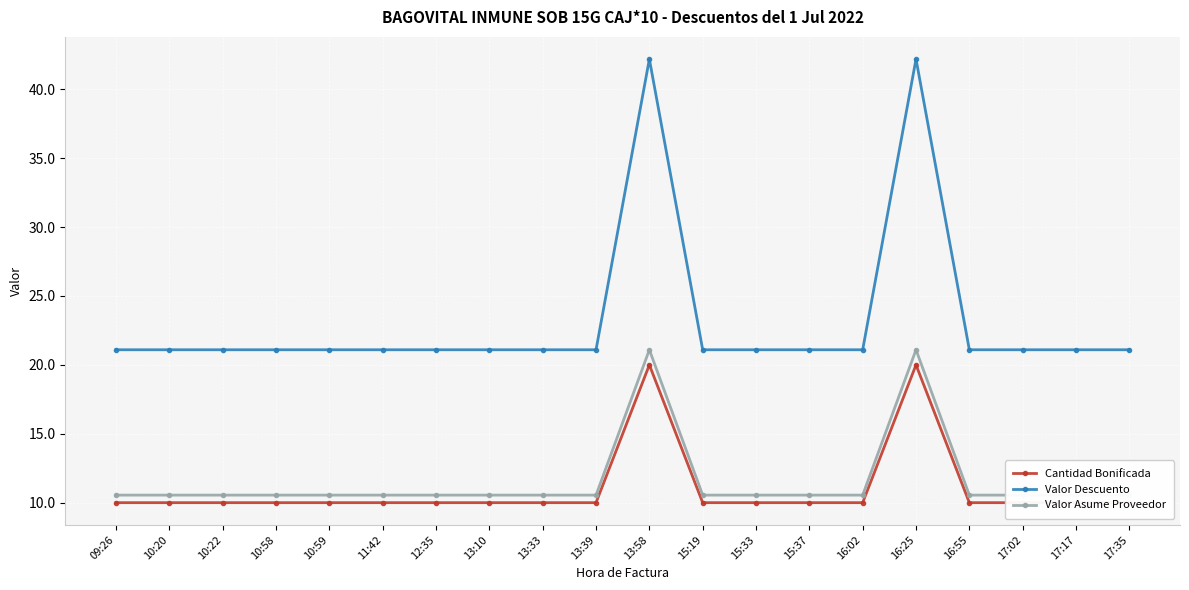

At which category does Valor Asume Proveedor reach its first local peak?

13:58